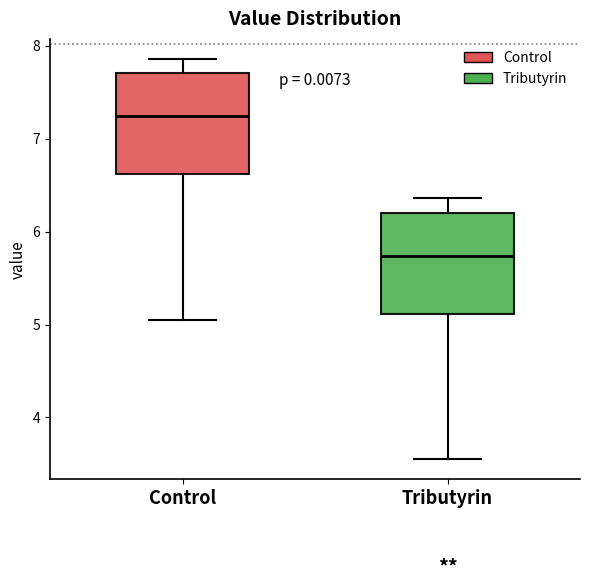

Where is the lower edge of the box for Control on the y-axis? The values are not printed on the chart, so give them approximately, as read against the axis.

6.6